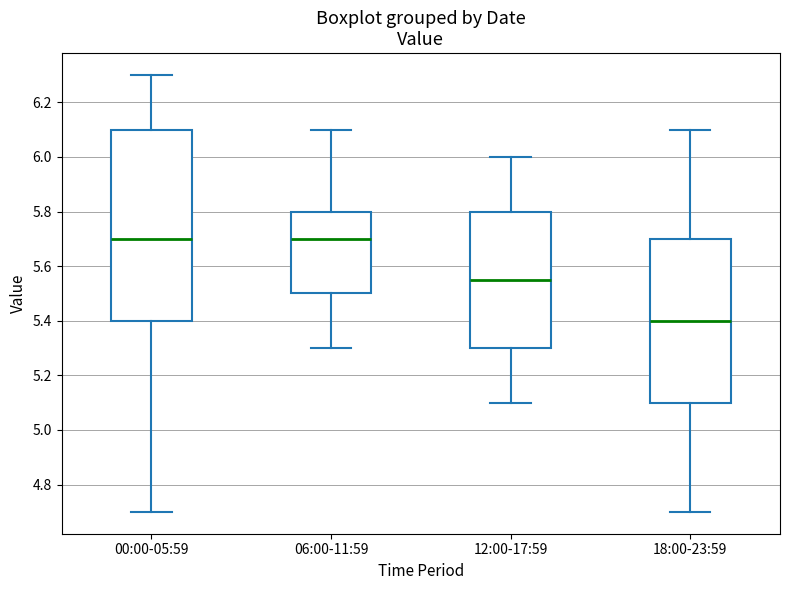

Comparing the boxes themselves (not the whiskers), which one is the tallest?

00:00-05:59